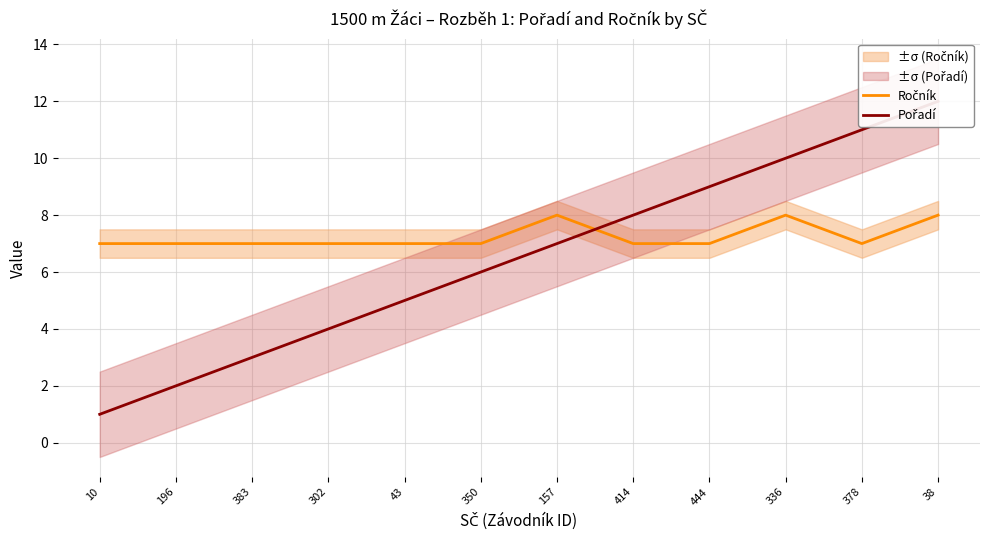

Which series has the largest total across all categories?

Ročník